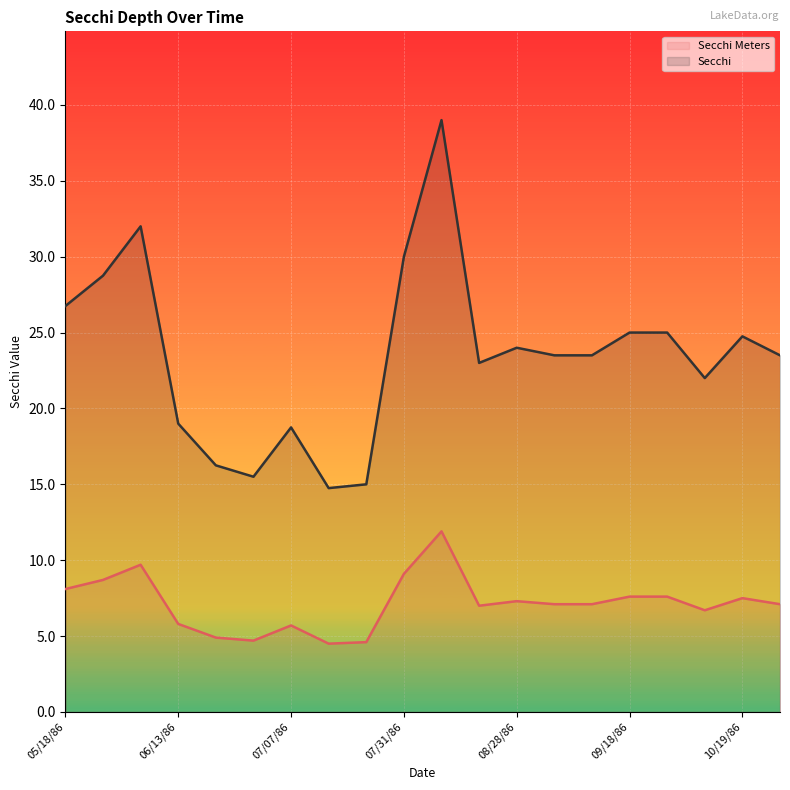

In Secchi, how many points are lower than both neighbors (excluding endpoints)?

4